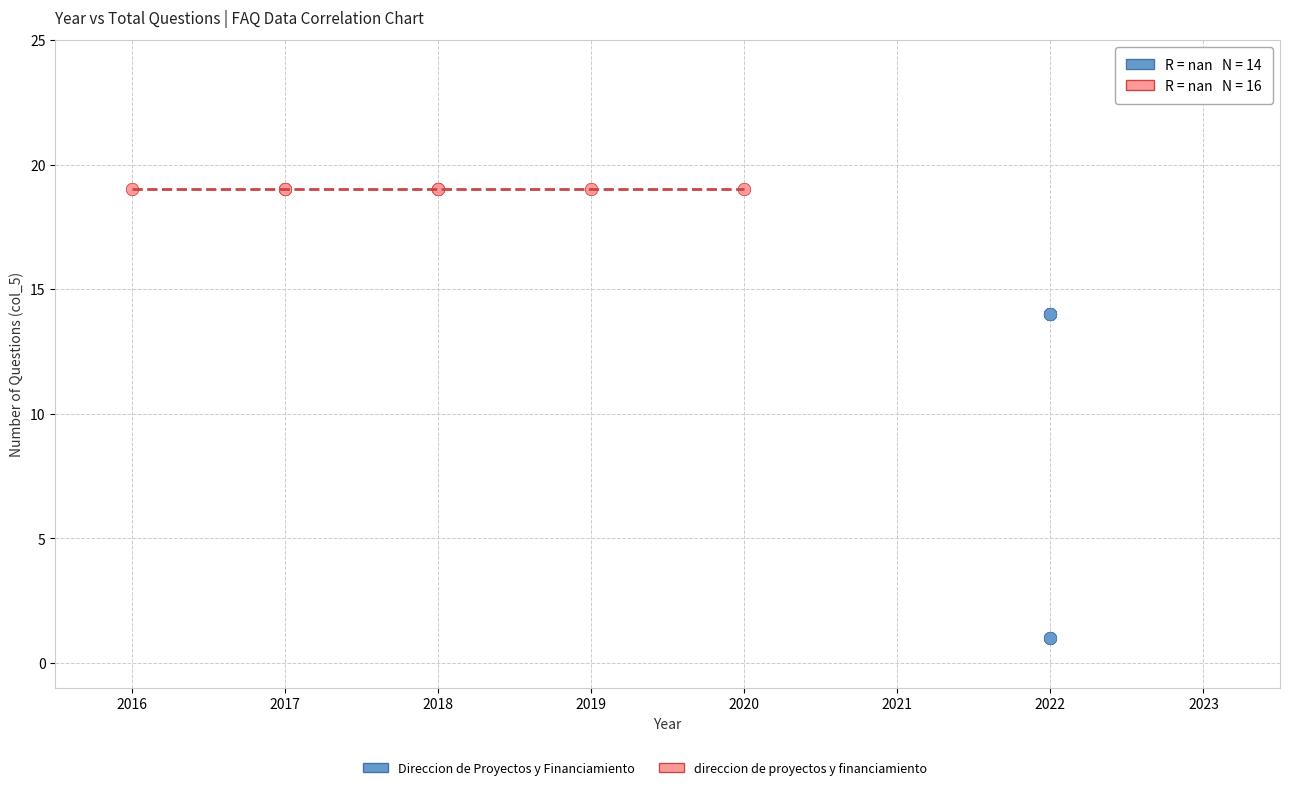

Which series reaches the maximum Y coordinate?

direccion de proyectos y financiamiento